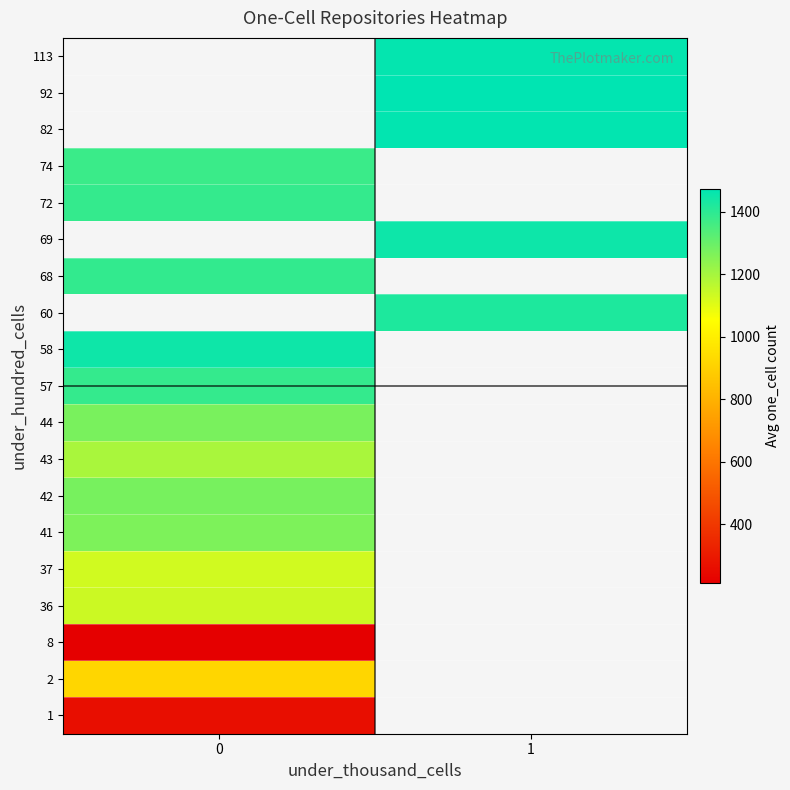

The value of 1 at 0 is 259.3. True or false?

True